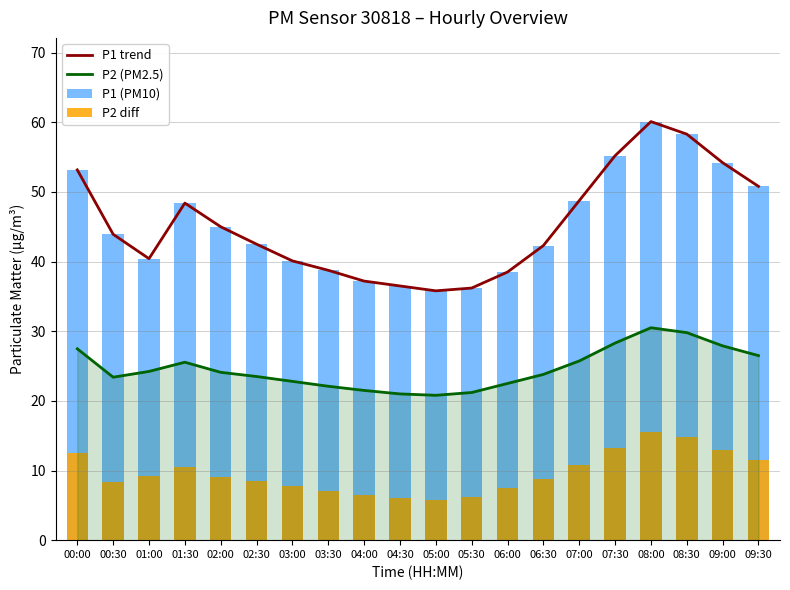

What is the minimum value shown in the chart?

5.8